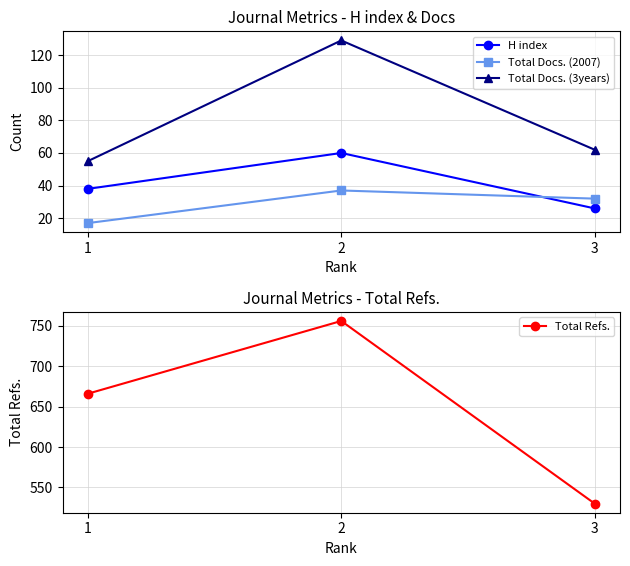

Count the H index values in the range 26 to 60.

3